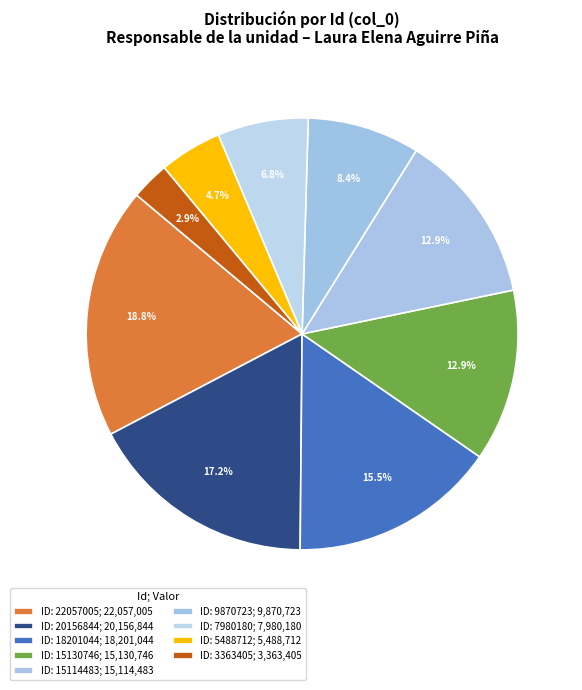

Count the number of slices in the pie.

9